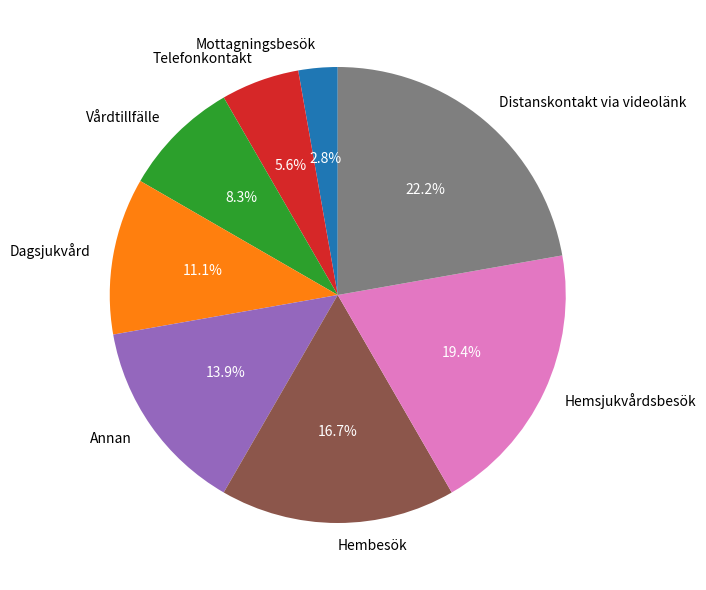

Does Distanskontakt via videolänk account for over 50% of the chart?

No